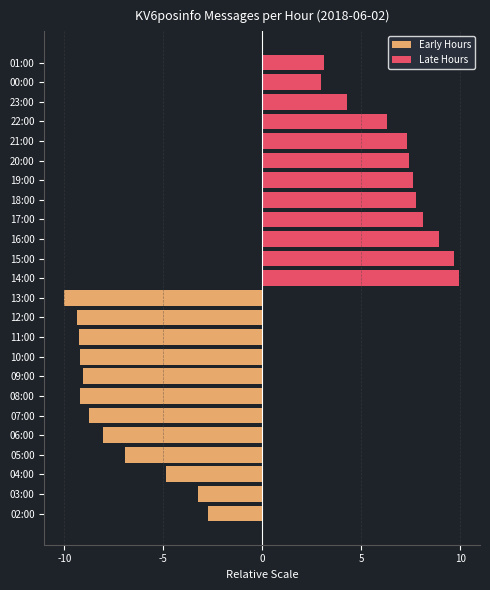

Count the number of data series in this chart.

2